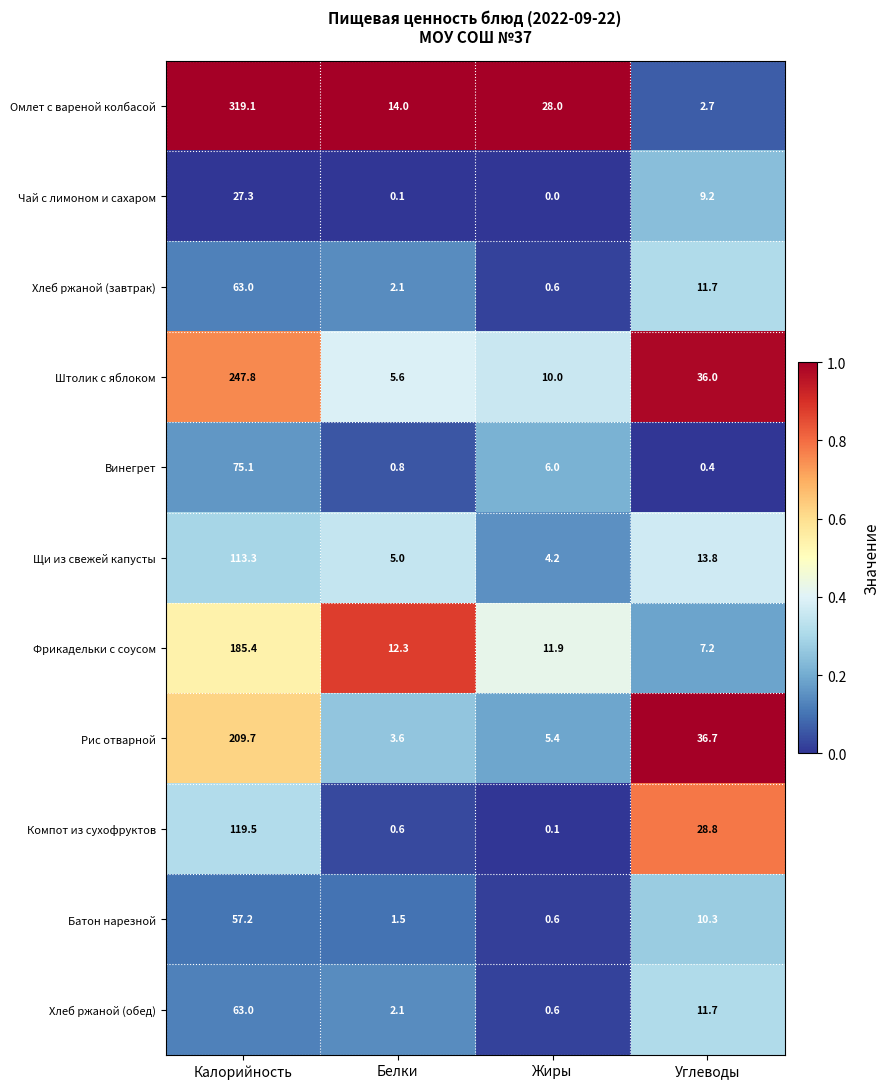

Which series has the largest total across all categories?

Омлет с вареной колбасой